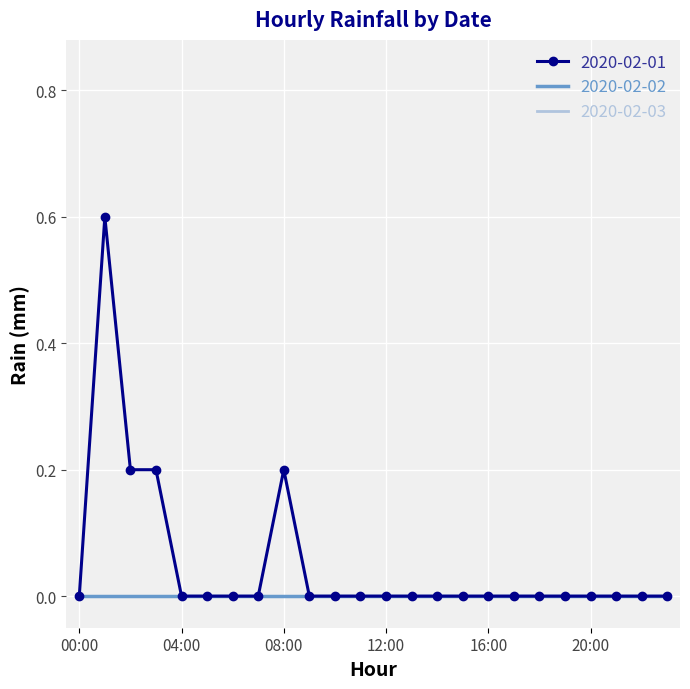

Which series has the widest spread of values?

2020-02-01